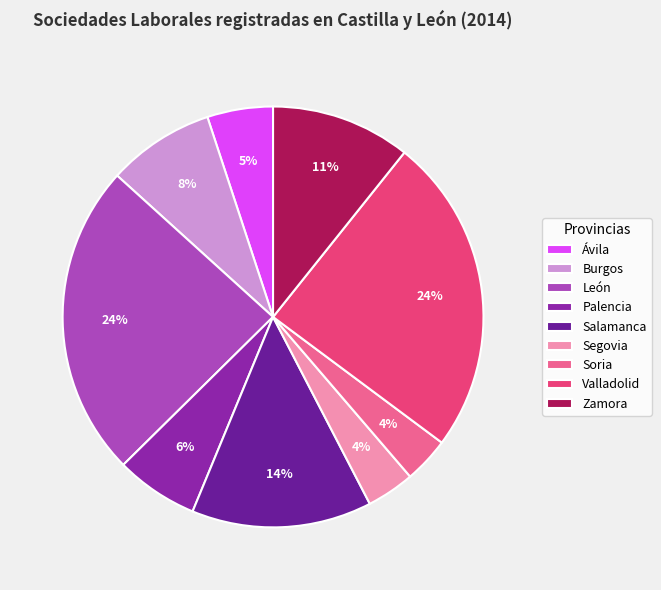

How many slices are in this pie chart?

9